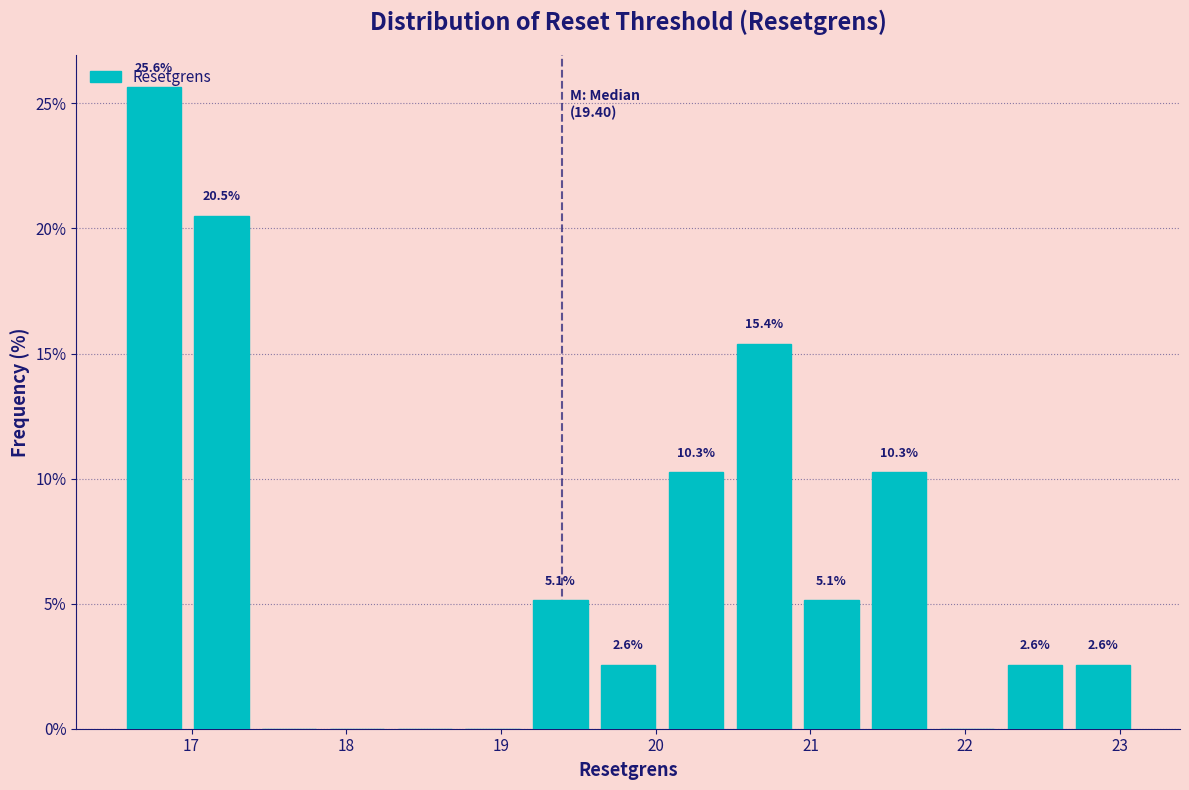

Over which range of the x-axis is the bar tallest?

16.5 to 17.0